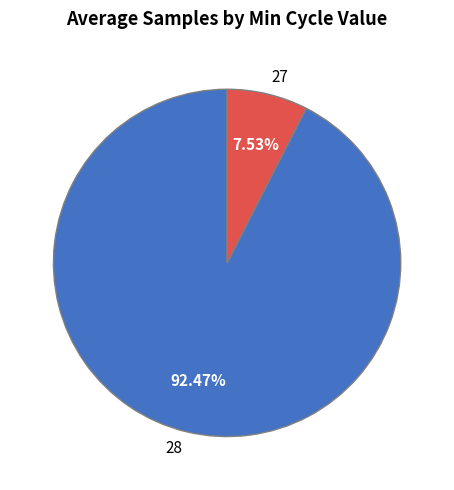

What portion of the pie excludes 28?

7.5%